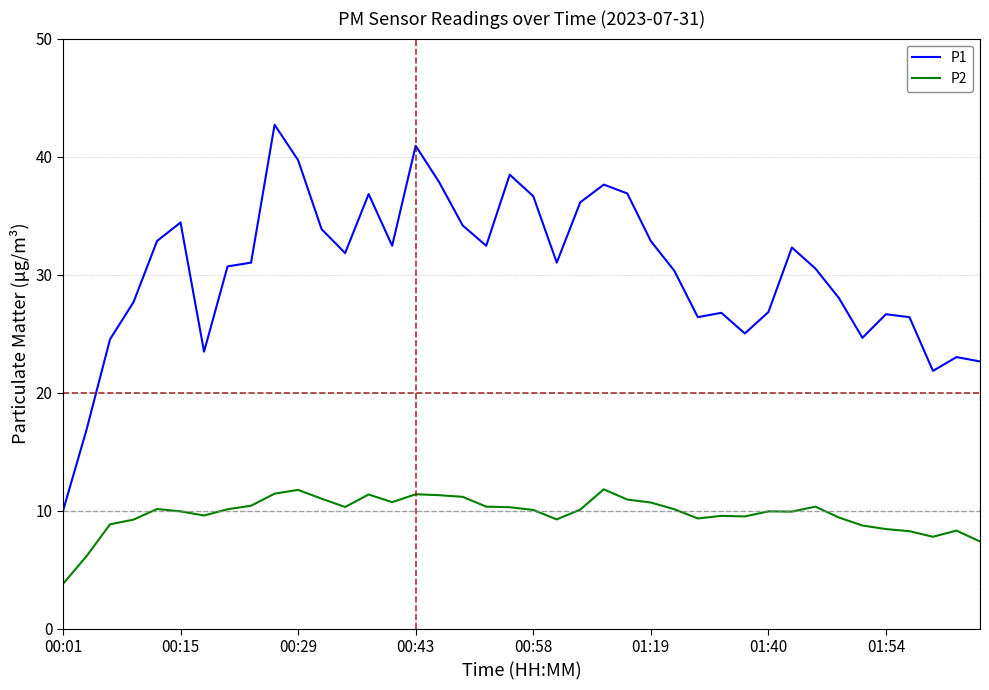

In P1, how many points are lower than both neighbors (excluding endpoints)?

9